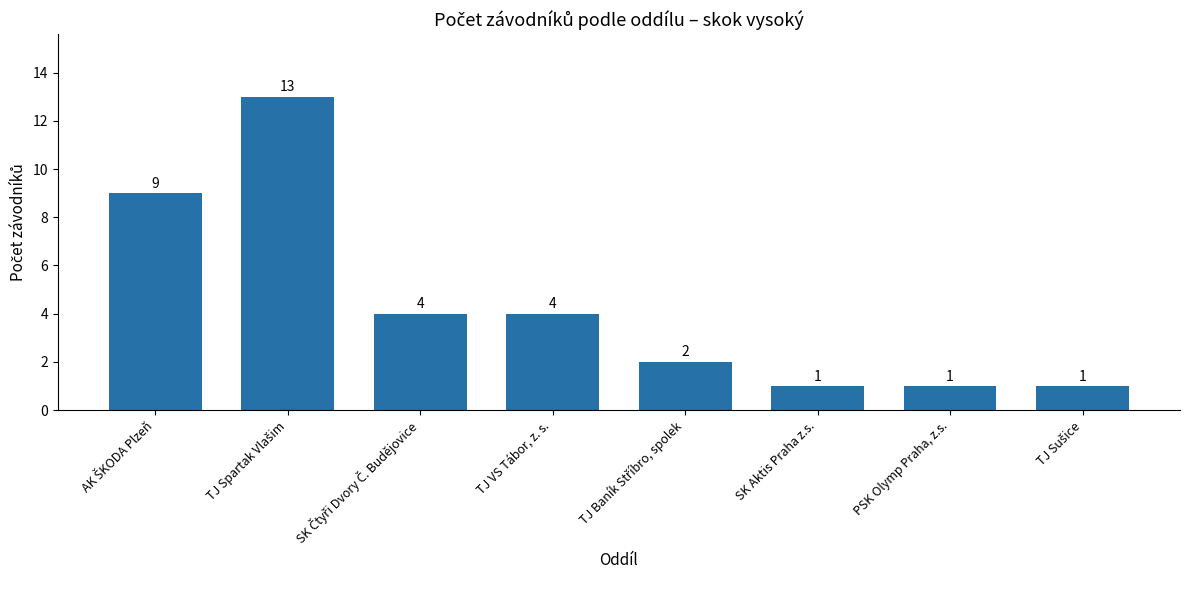

What is the difference between the second highest and minimum values?

8